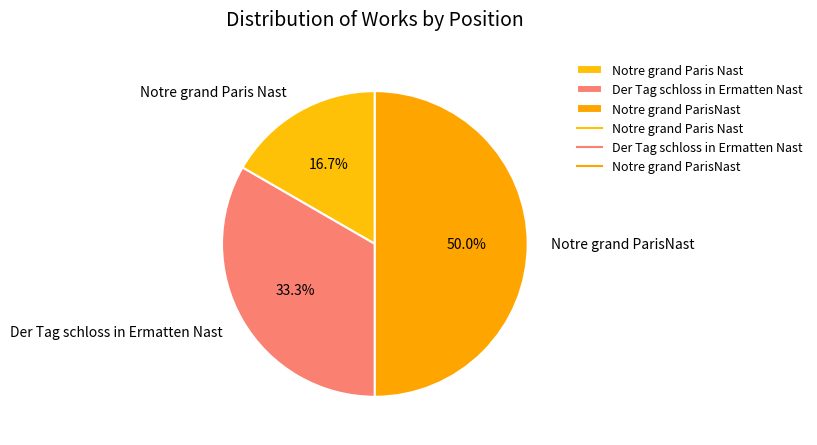

Rank the categories by value from lowest to highest.

Notre grand Paris Nast, Der Tag schloss in Ermatten Nast, Notre grand ParisNast